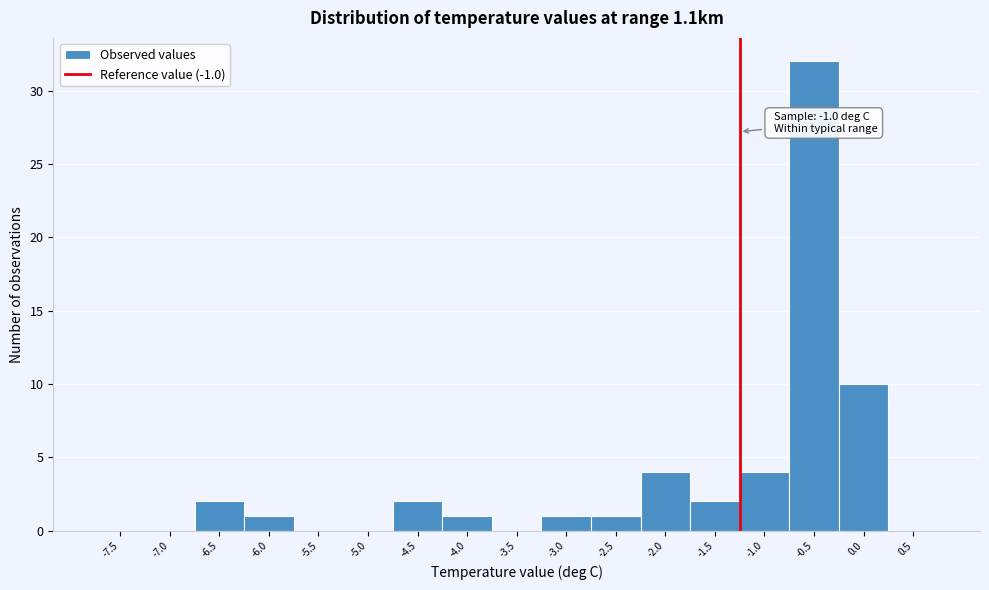

Reading right to left, extract all data points from this chart.

0.5=0	0.0=10	-0.5=32	-1.0=4	-1.5=2	-2.0=4	-2.5=1	-3.0=1	-3.5=0	-4.0=1	-4.5=2	-5.0=0	-5.5=0	-6.0=1	-6.5=2	-7.0=0	-7.5=0